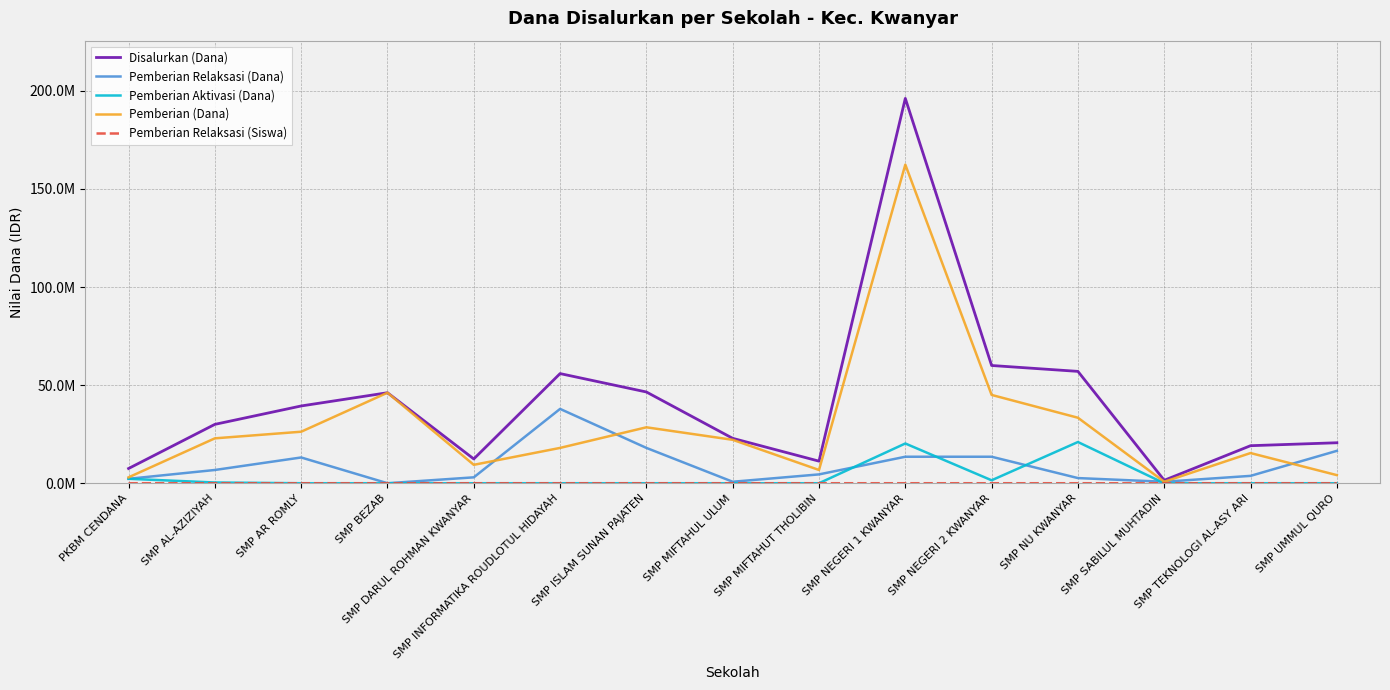

Is it true that Pemberian Relaksasi (Siswa) equals 21 at SMP MIFTAHUT THOLIBIN?

False